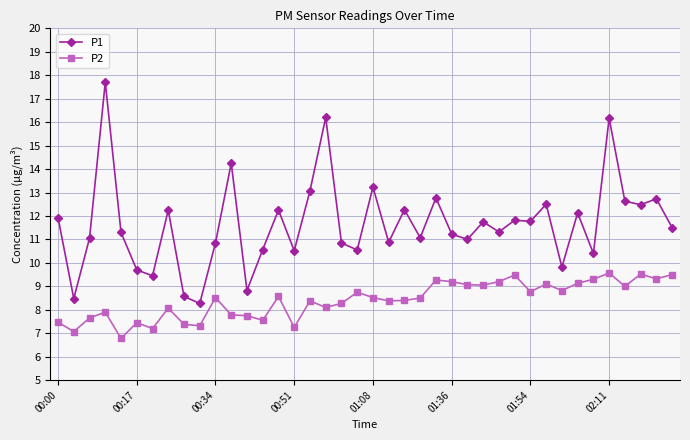

What is the minimum value shown in the chart?

6.8